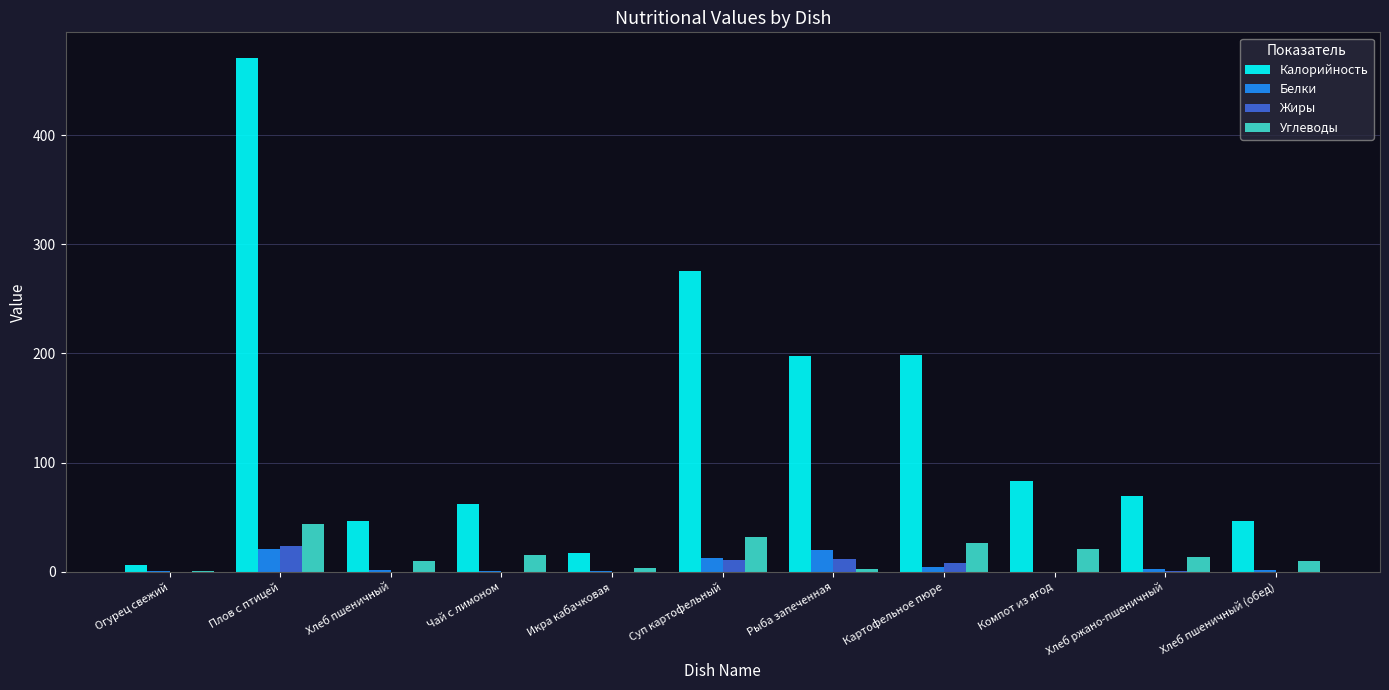

What value does the Углеводы series have at Суп картофельный?

31.5